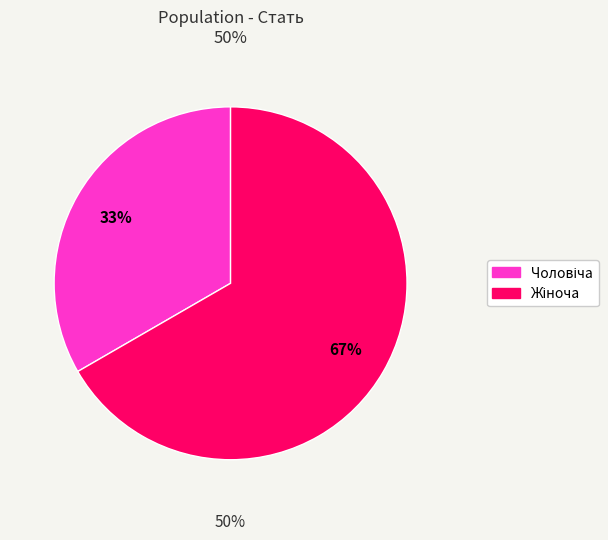

Which has a higher value, Чоловіча or Жіноча?

Жіноча